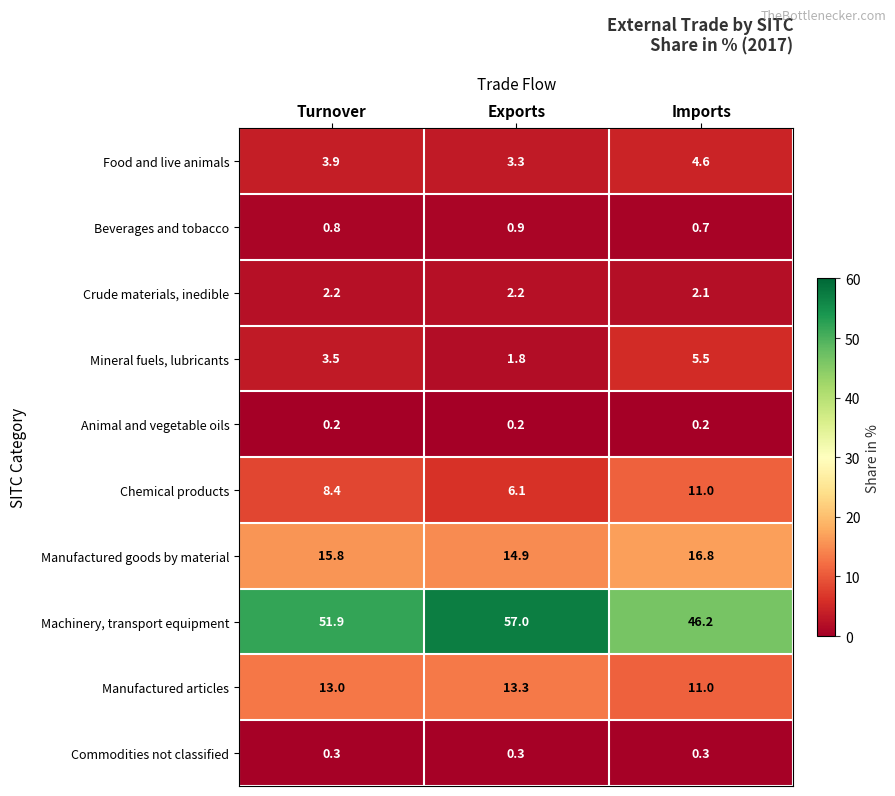

Which series has the widest spread of values?

Machinery, transport equipment